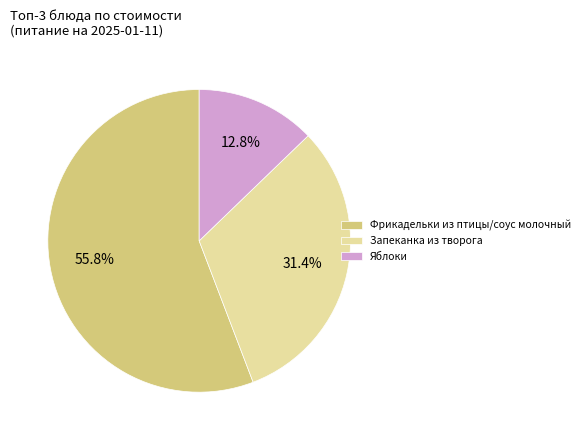

How many slices are in this pie chart?

3